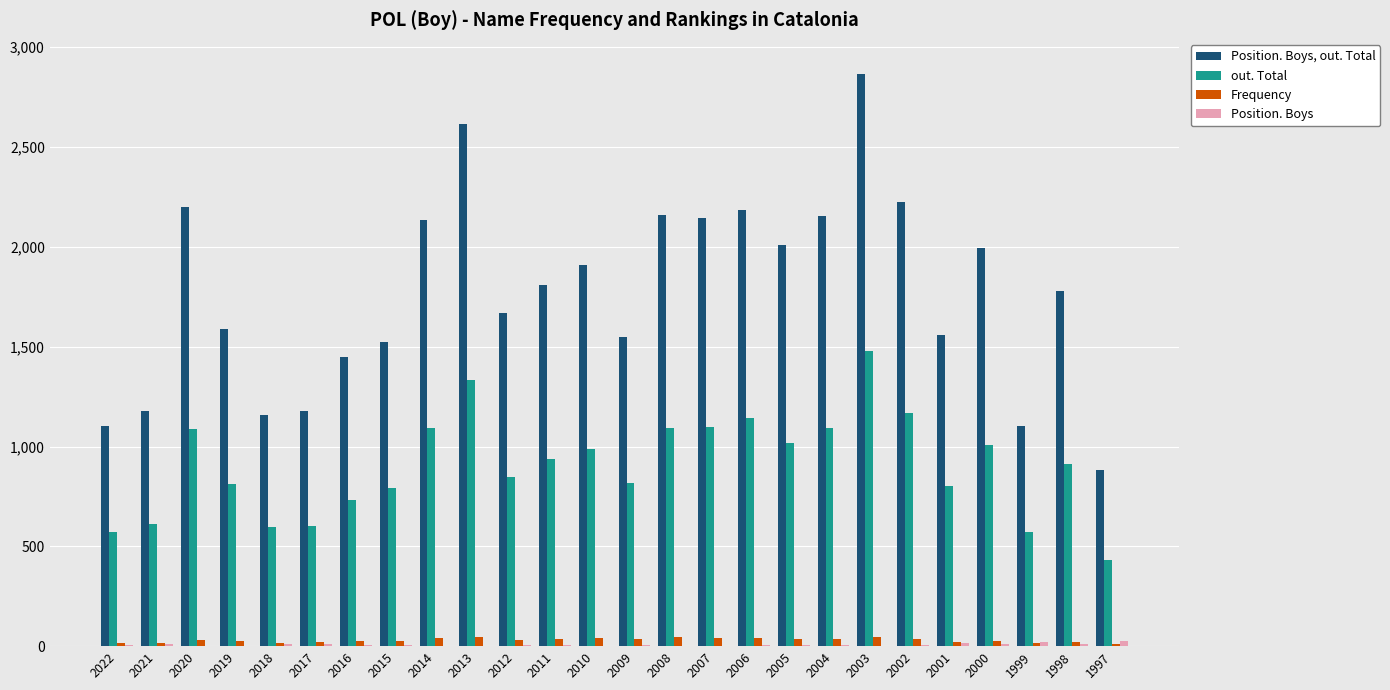

What is the sum of all out. Total values?

23639